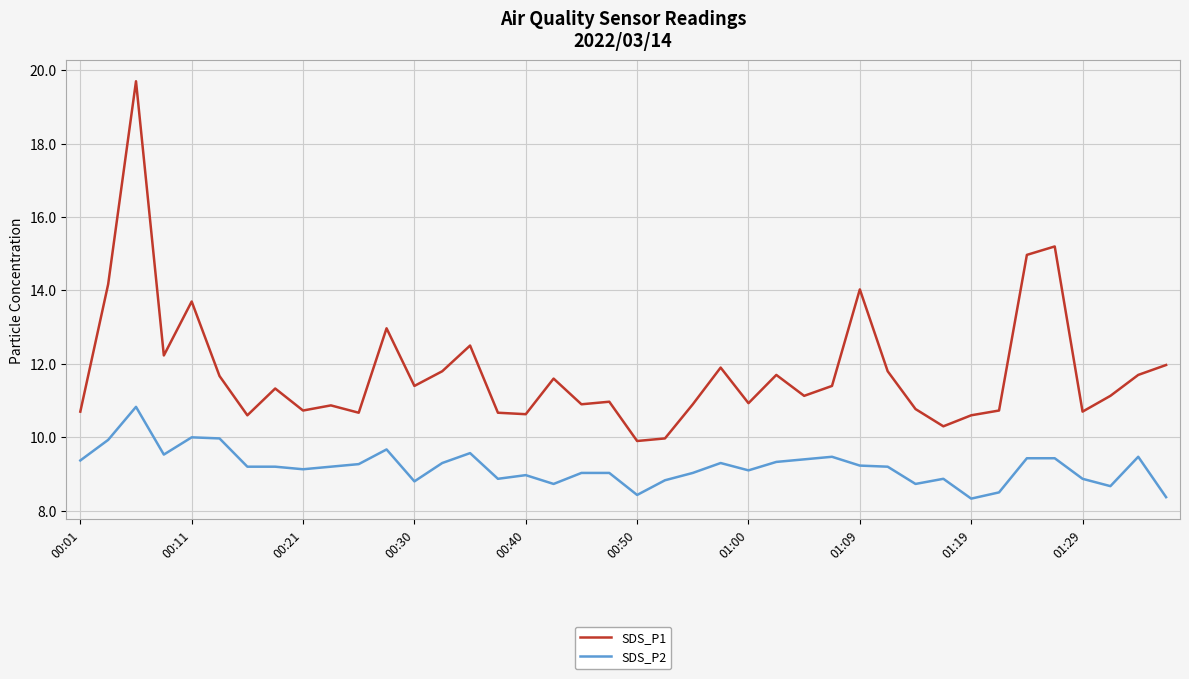

What are all the series names shown in the legend?

SDS_P1, SDS_P2